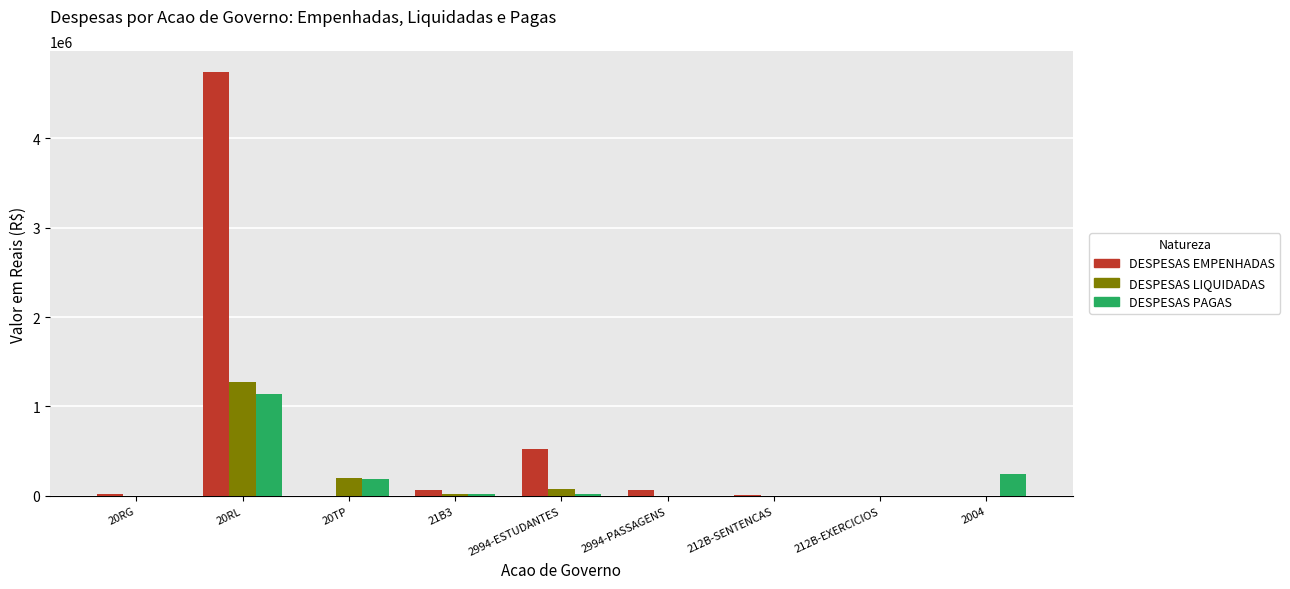

Between 2994-ESTUDANTES and 212B-SENTENCAS, which series saw the biggest shift?

DESPESAS EMPENHADAS